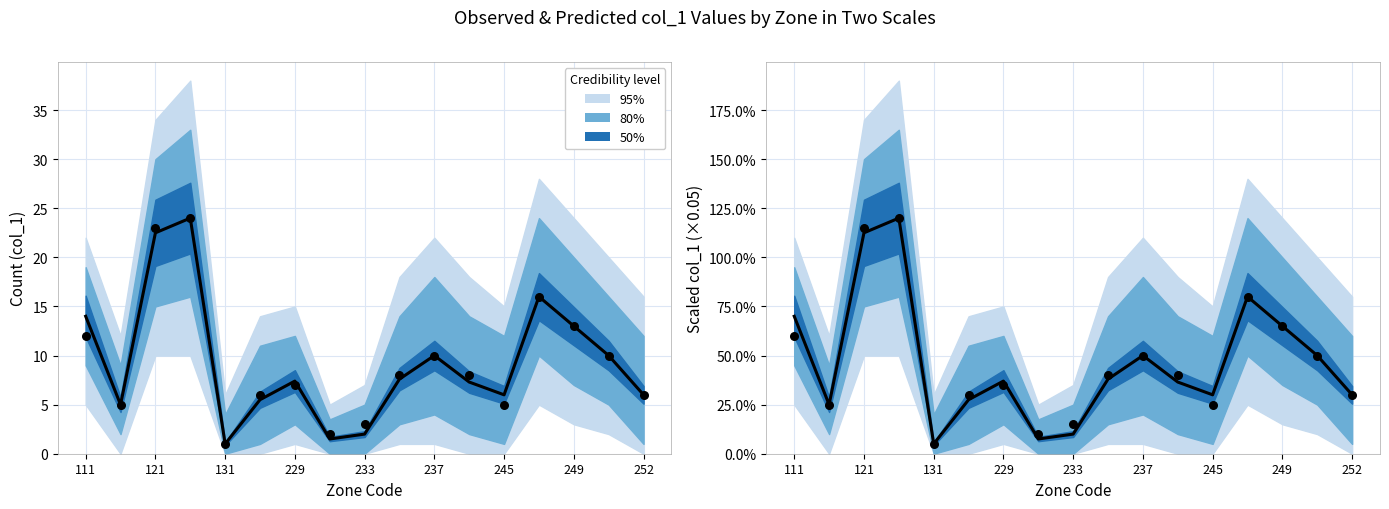

Which series contains the highest Y value?

Predicted